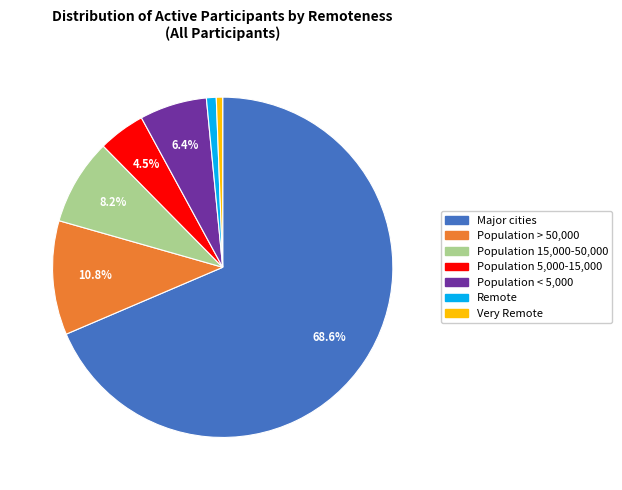

To the nearest percent, what is the difference between the Population > 50,000 and Remote slice percentages?

10%